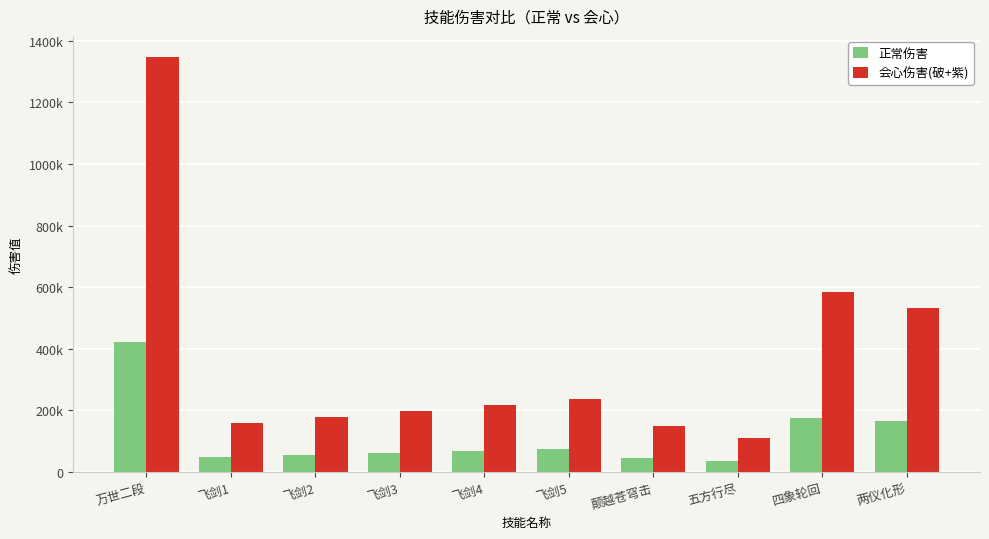

What are all the series names shown in the legend?

正常伤害, 会心伤害(破+紫)